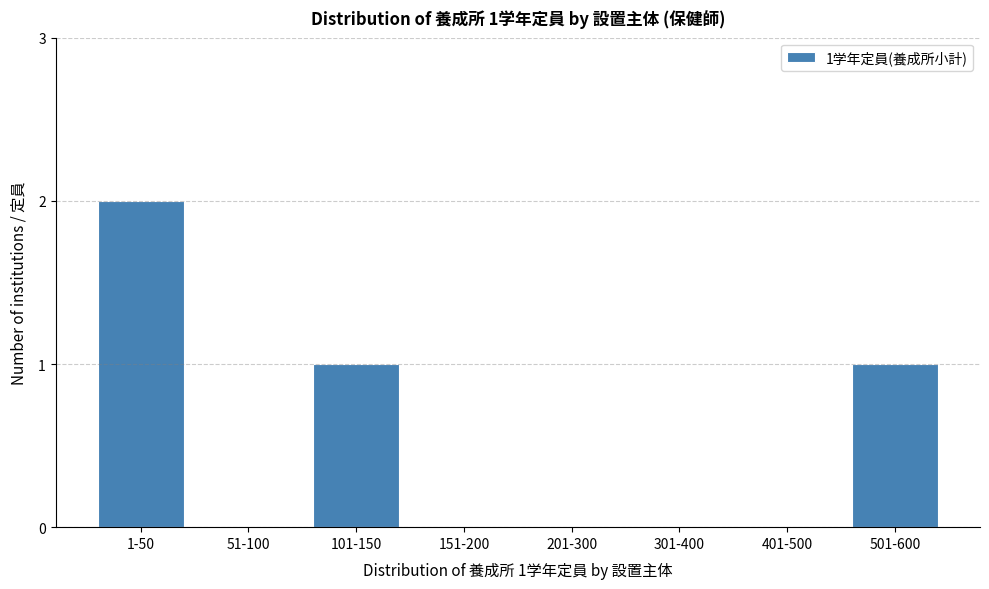

Reading left to right, what are all the values shown in this chart?

1-50=2	51-100=0	101-150=1	151-200=0	201-300=0	301-400=0	401-500=0	501-600=1